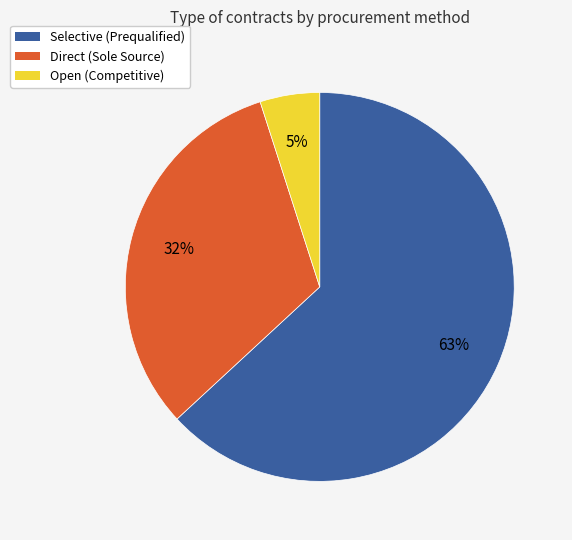

Does any single category account for the majority?

Yes